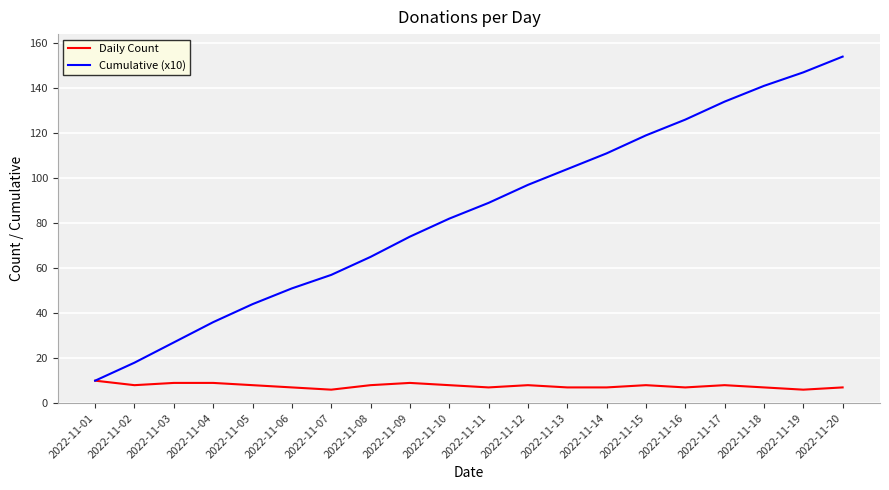

The value of Daily Count at 2022-11-11 is 7. True or false?

True